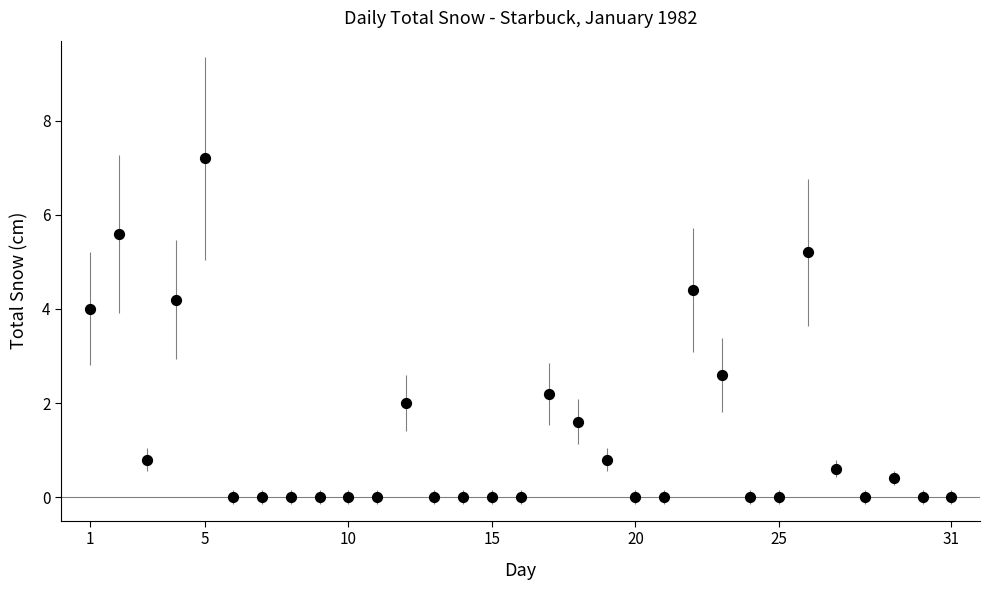

What Y value in the scatter plot is closest to 3?

2.6